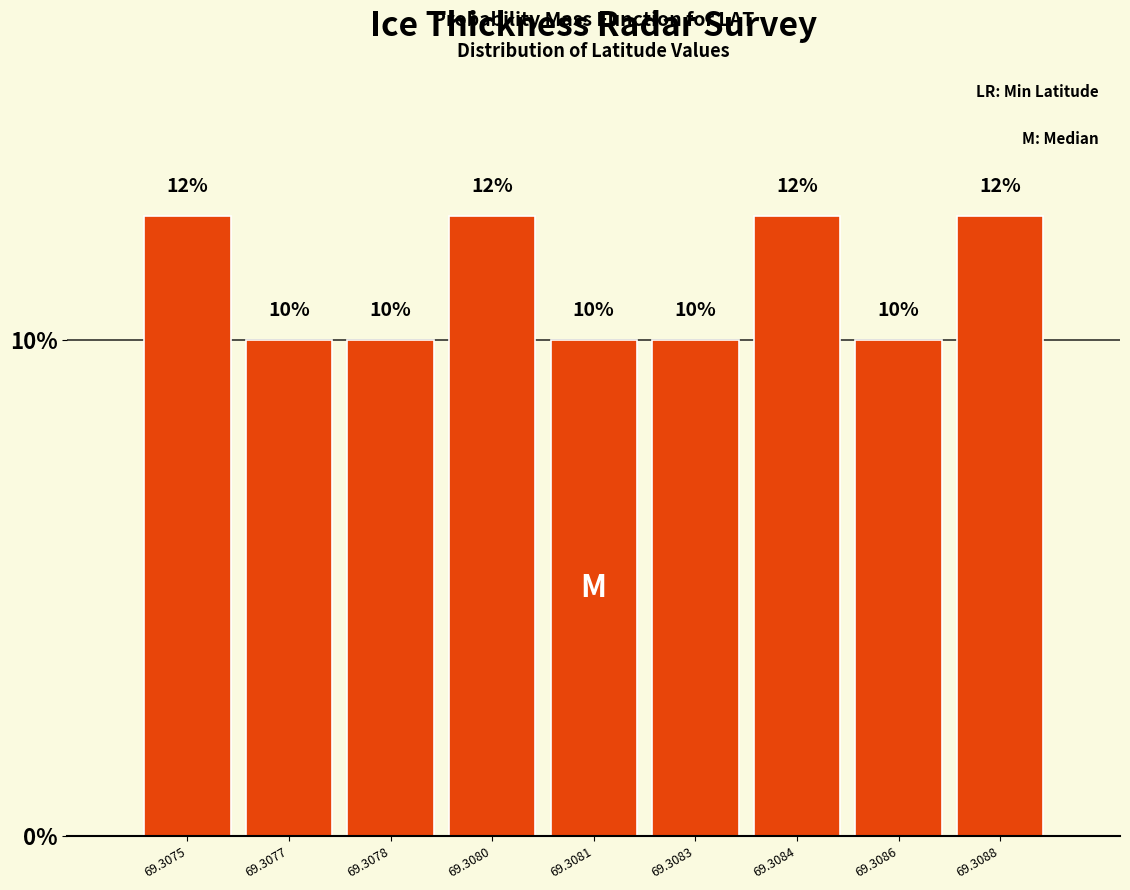

How many values are between 10 and 12?

5